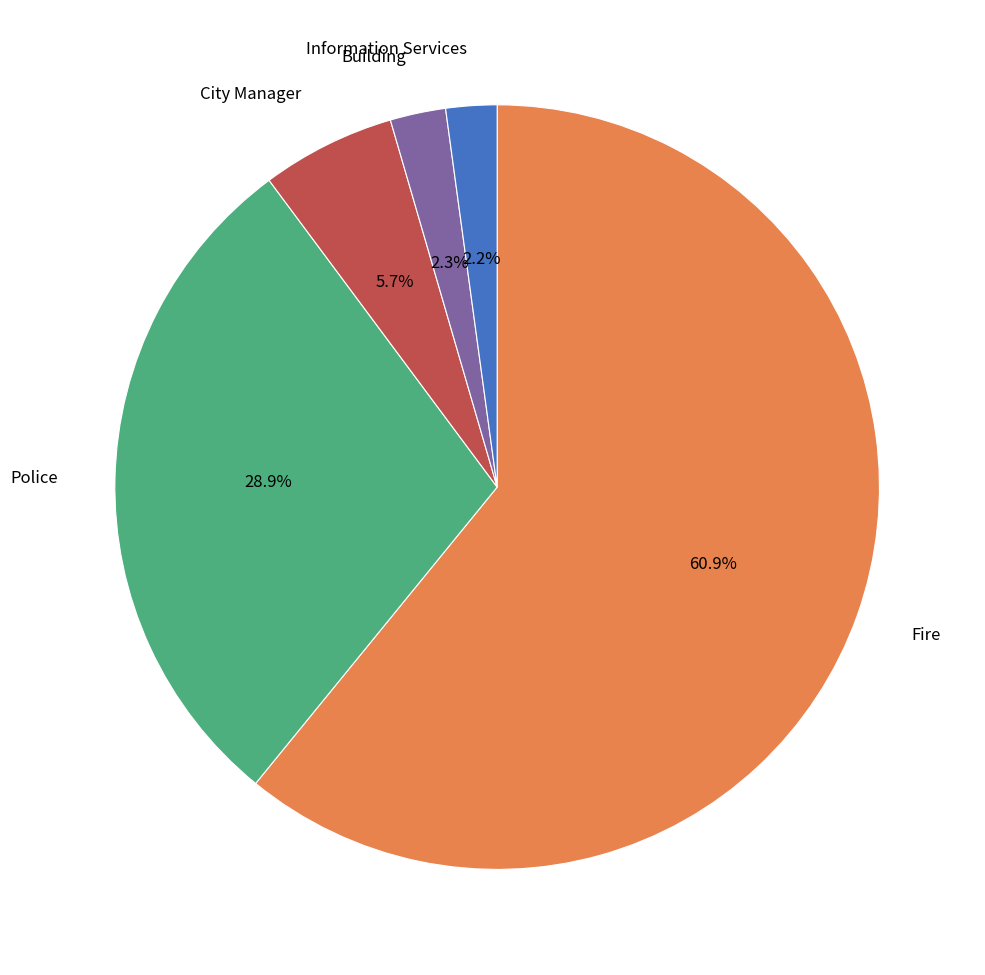

Is there a majority slice in this chart?

Yes